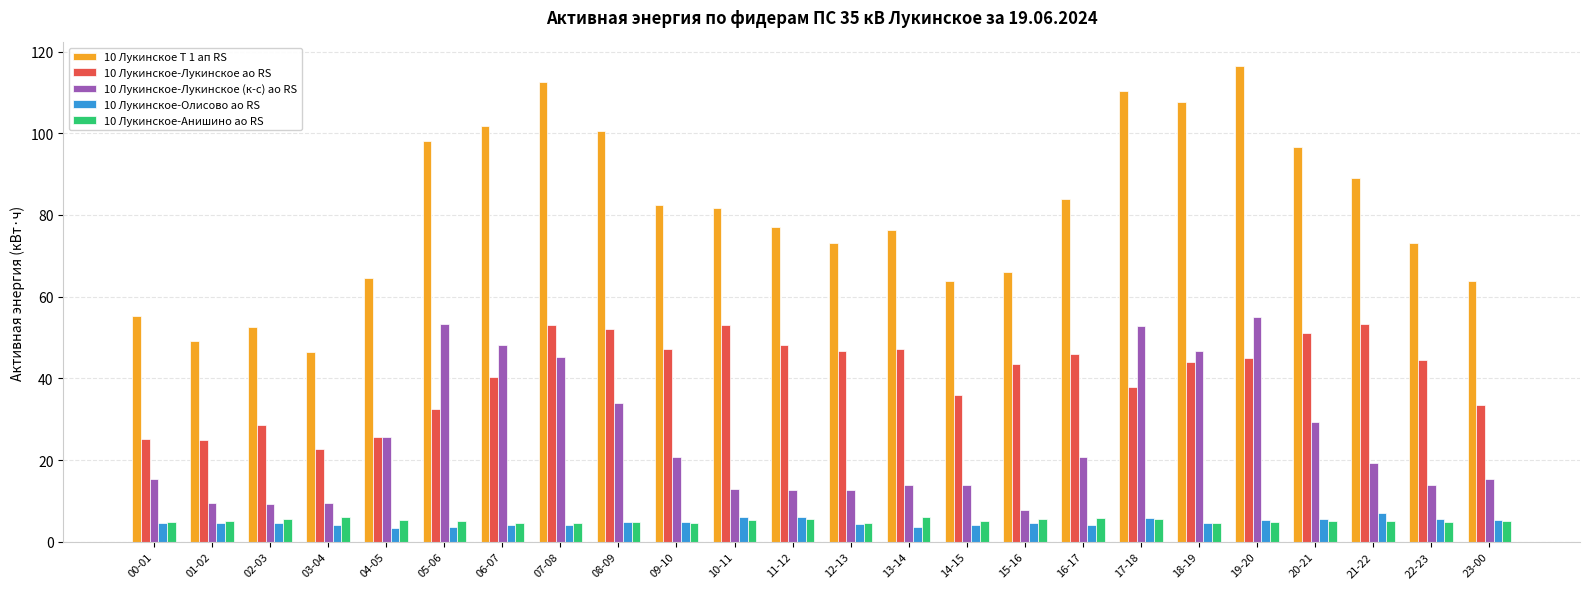

What is the greatest value displayed?

116.4